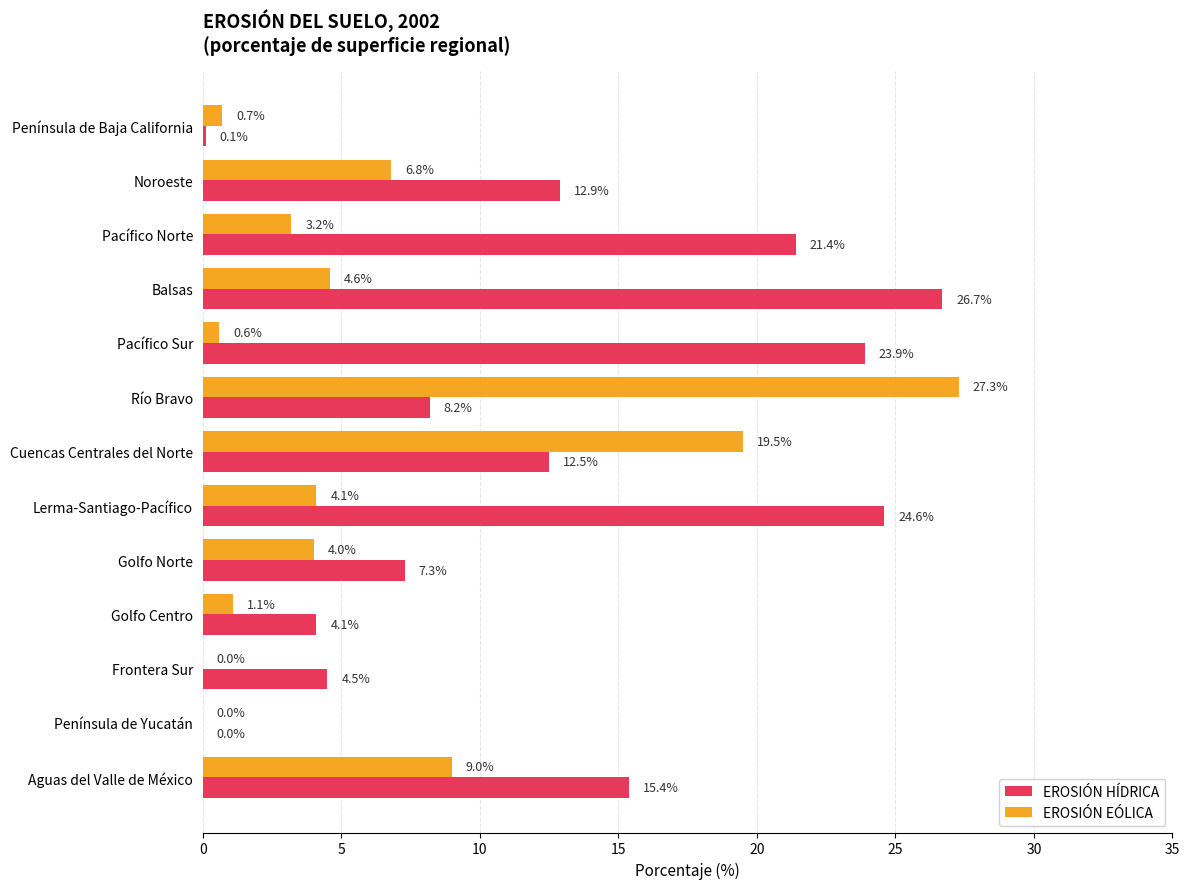

What is the sum of the EROSIÓN HÍDRICA values at Frontera Sur and Cuencas Centrales del Norte?

17.0